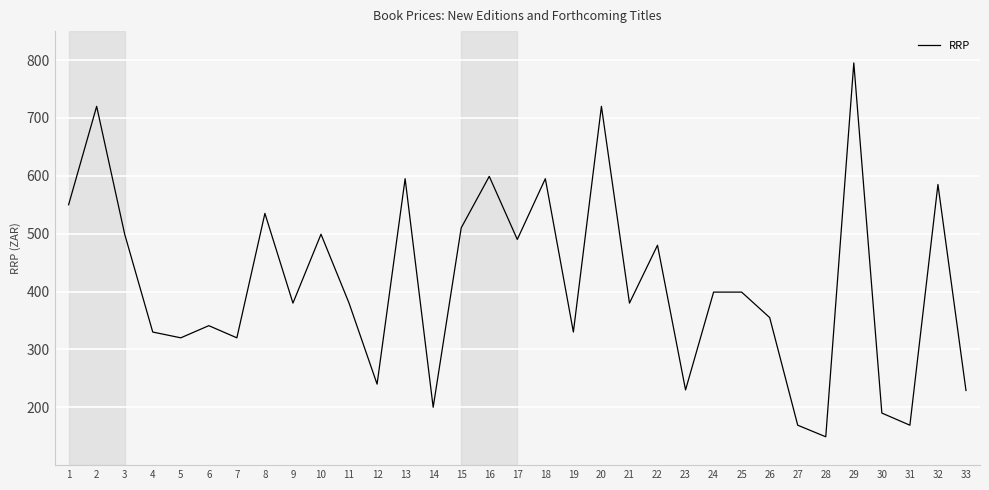

How many series are shown in this chart?

1